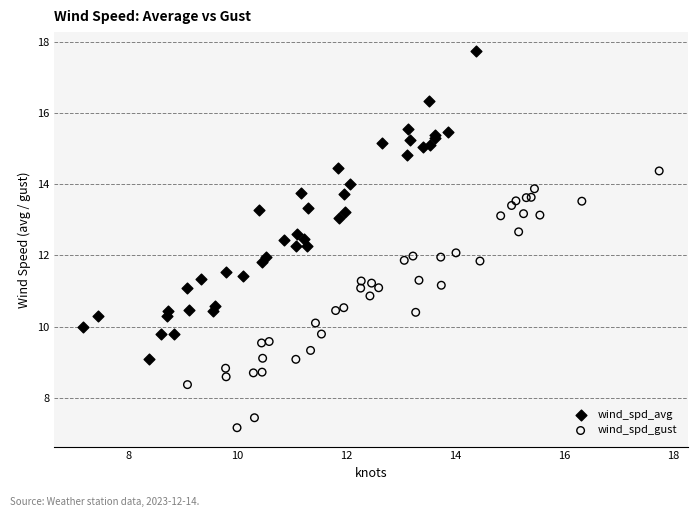

Which series reaches the minimum Y coordinate?

wind_spd_gust